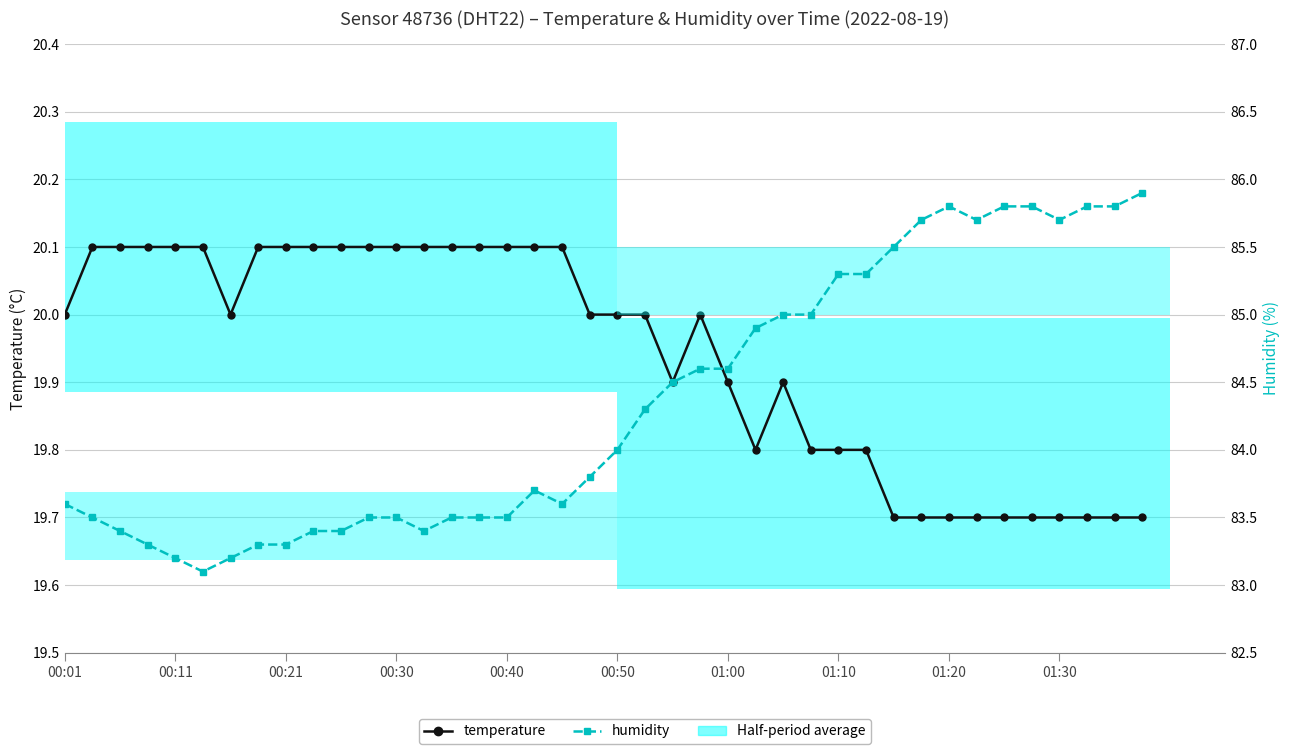

Does the chart contain any negative values?

No